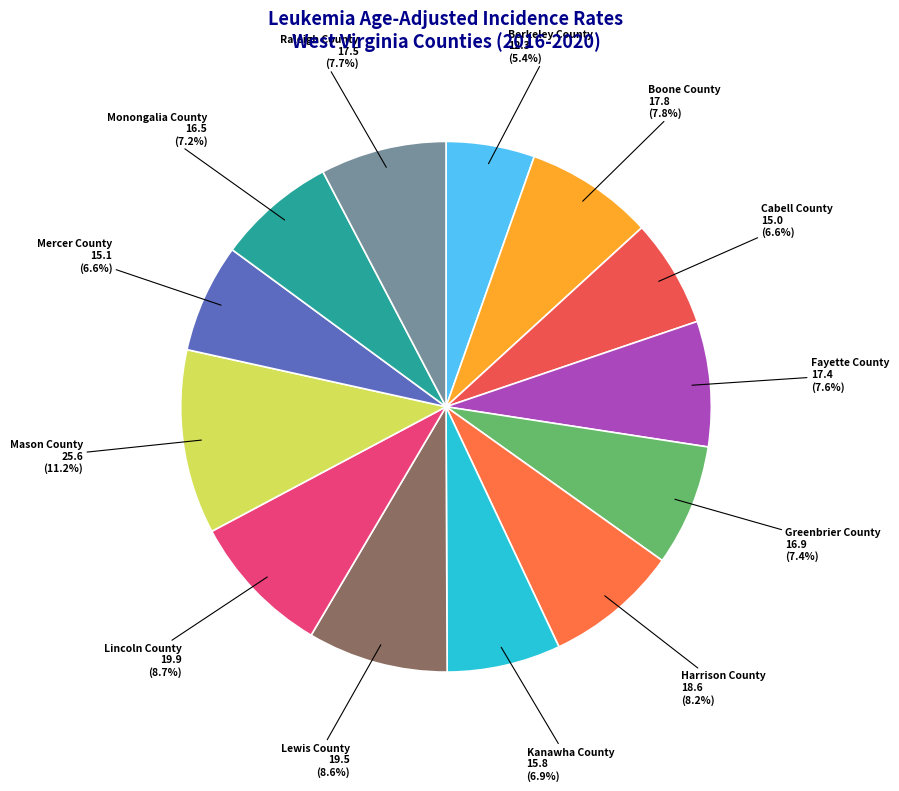

Approximately how many times larger is the value at Berkeley County compared to Lewis County?

0.6